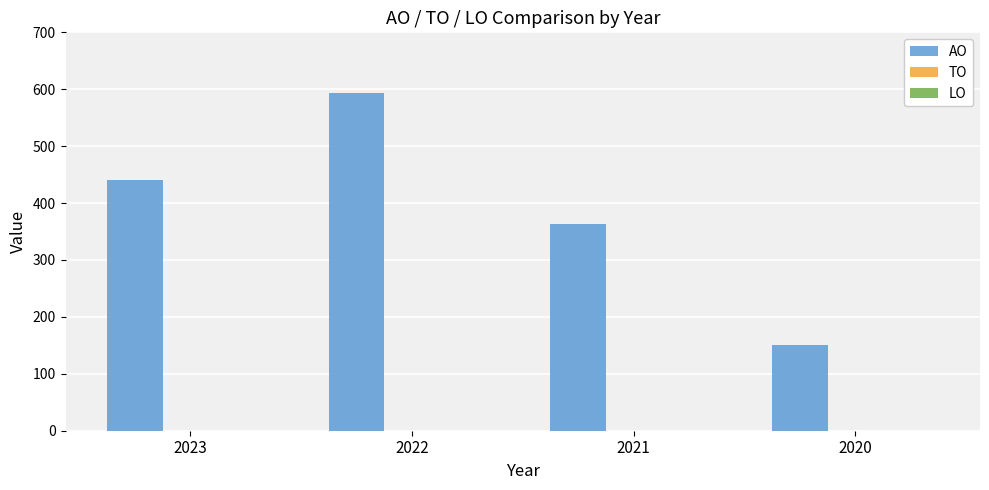

Reading left to right, extract all data points from this chart.

440	594	363	151